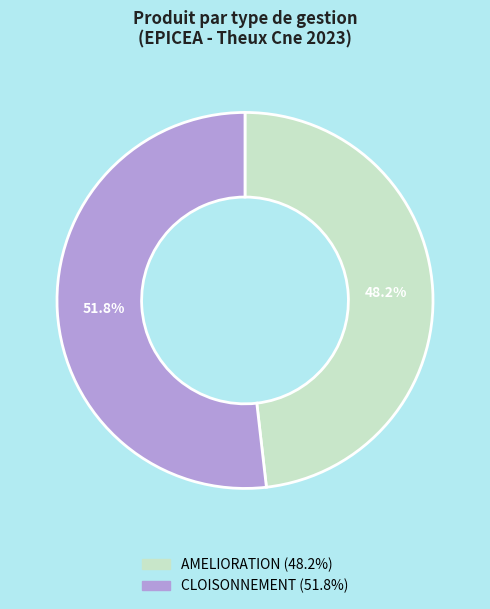

Approximately how many times larger is the value at CLOISONNEMENT compared to AMELIORATION?

1.1